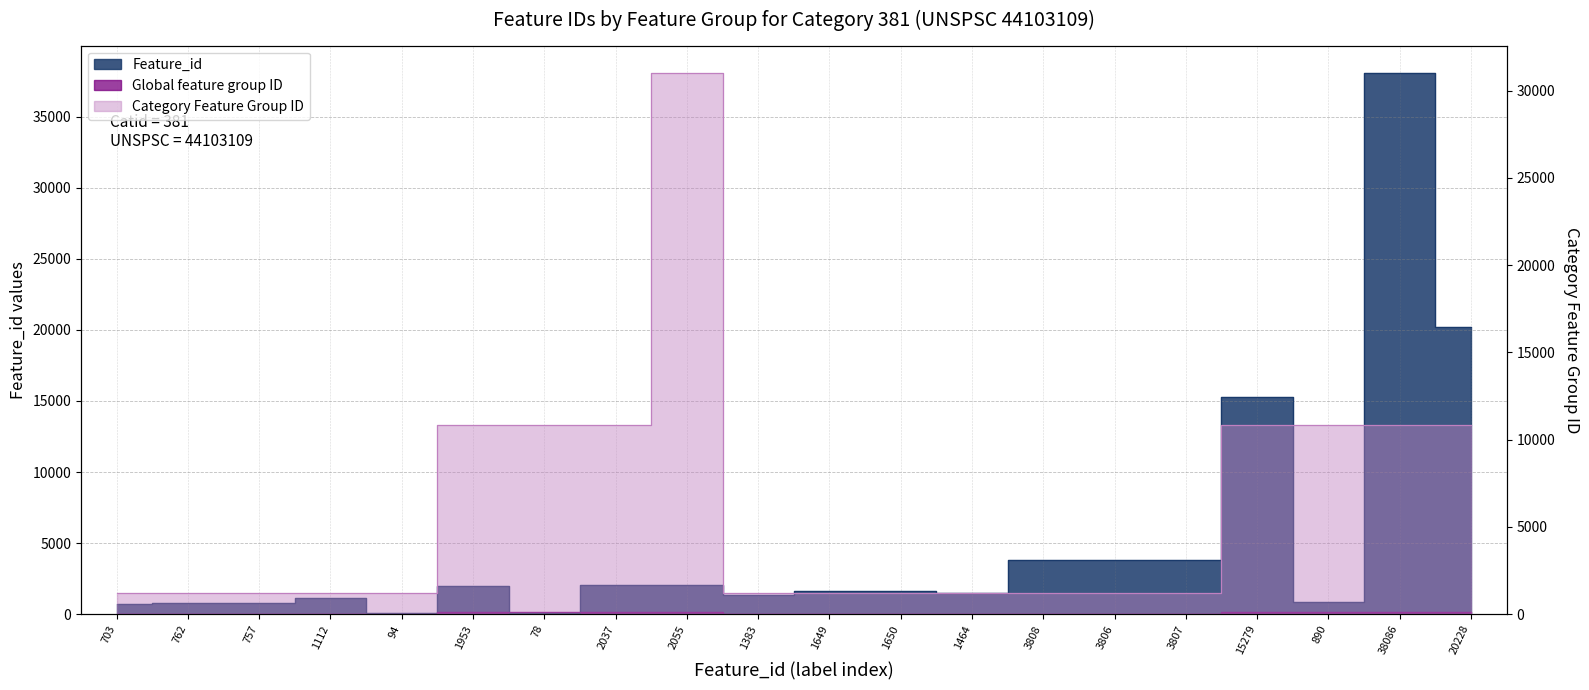

What is the total value across all series at 3806?

5062